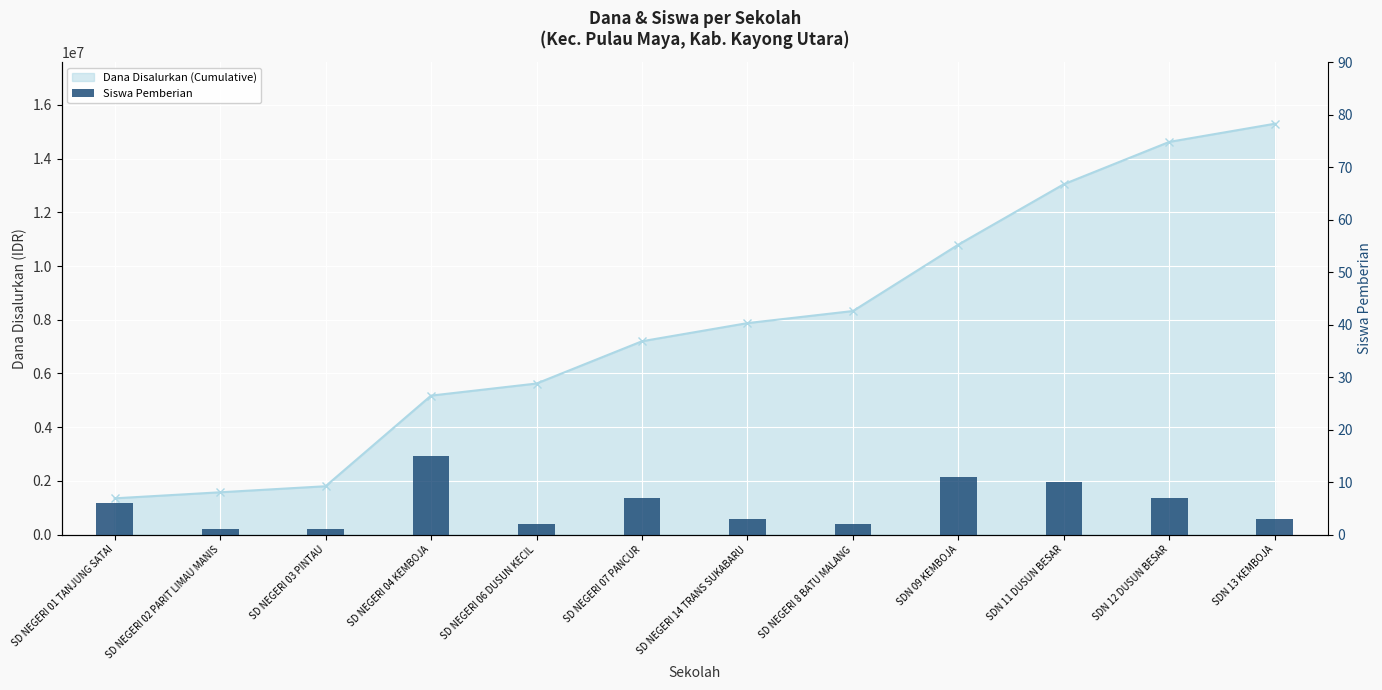

What position from the left is SDN 11 DUSUN BESAR?

10